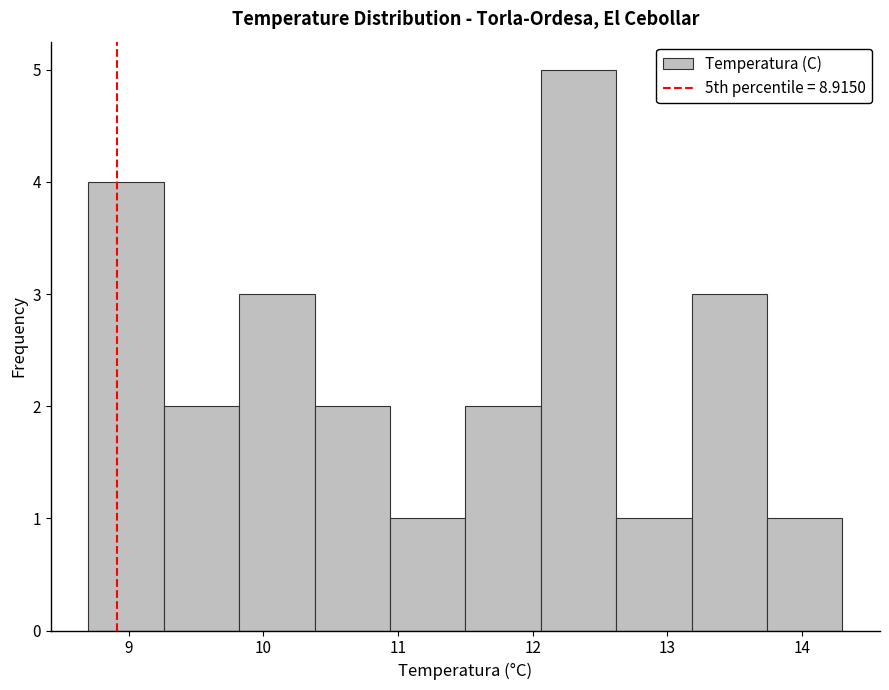

How tall is the bar that spans 10.38 to 10.94 on the x-axis? Neither the bar edges nor the heights are printed on the chart, so give them approximately, as read against the axes.

2